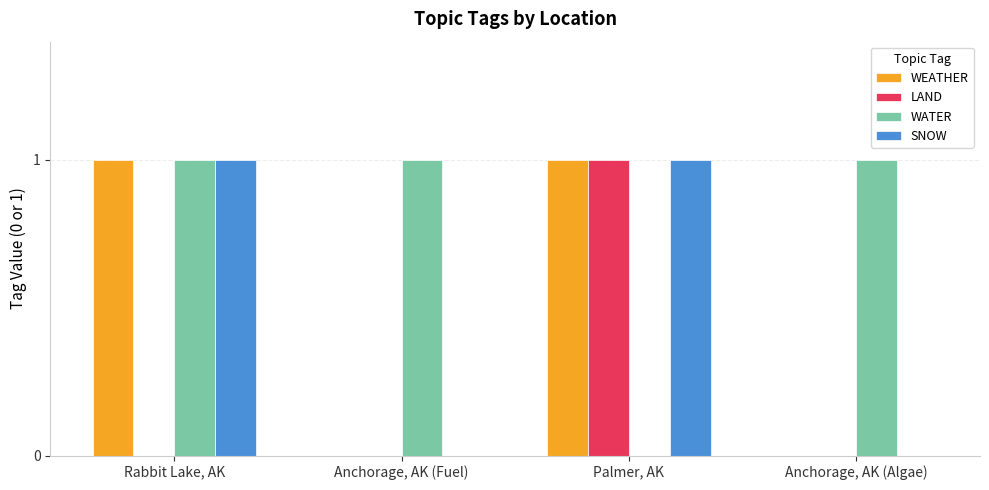

Reading left to right, what are all the values shown in this chart?

WEATHER: Rabbit Lake, AK=1	Anchorage, AK (Fuel)=0	Palmer, AK=1	Anchorage, AK (Algae)=0
LAND: Rabbit Lake, AK=0	Anchorage, AK (Fuel)=0	Palmer, AK=1	Anchorage, AK (Algae)=0
WATER: Rabbit Lake, AK=1	Anchorage, AK (Fuel)=1	Palmer, AK=0	Anchorage, AK (Algae)=1
SNOW: Rabbit Lake, AK=1	Anchorage, AK (Fuel)=0	Palmer, AK=1	Anchorage, AK (Algae)=0